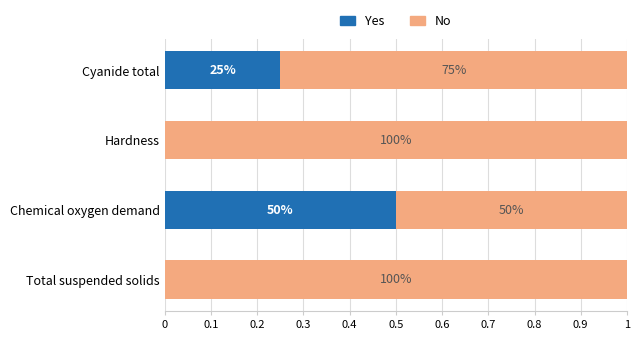

What is the difference between the maximum and minimum values in the No series?

0.5